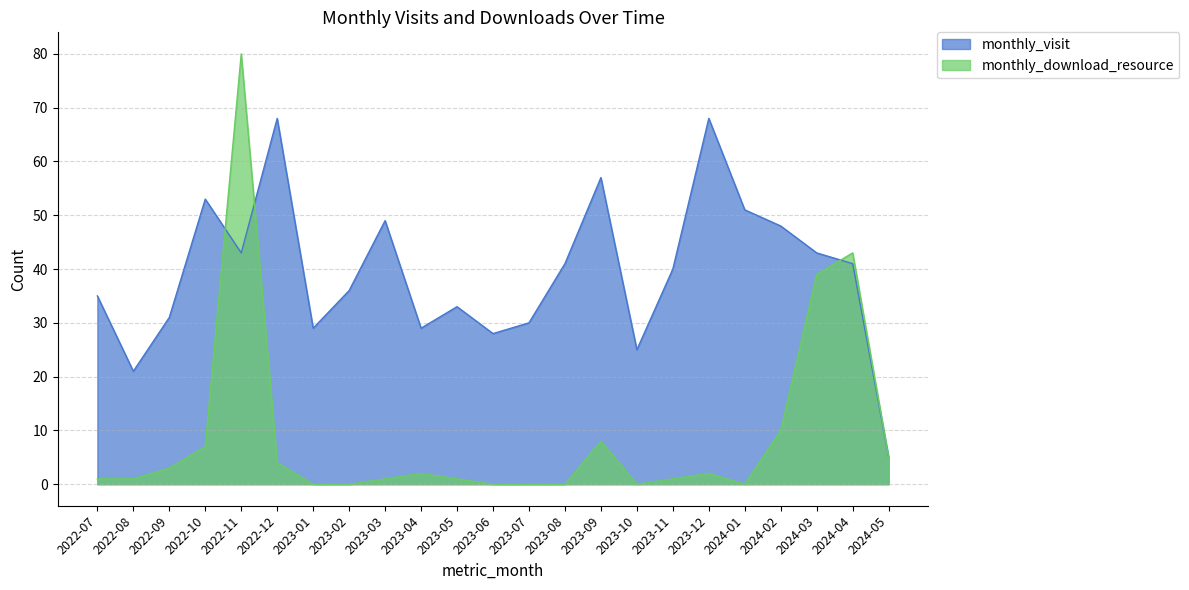

At which label is monthly_download_resource closest to 40?

2024-03